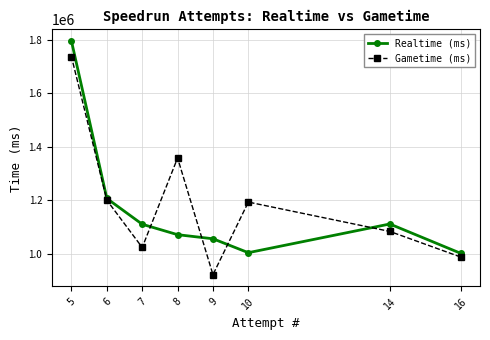

At which category does the chart reach its peak across all series?

5